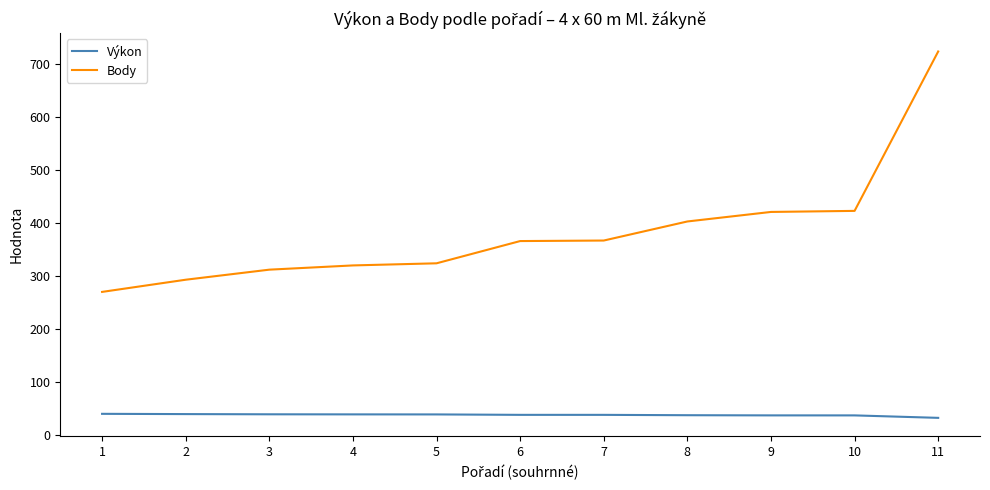

List the series in order of their overall mean, highest first.

Body, Výkon